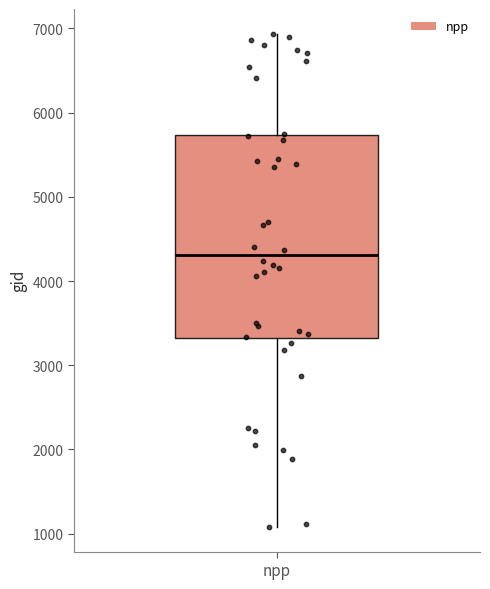

Transcribe this box plot: give where the median line is, the range the box spans, and where the two whiskers end, as read against the y-axis. The values are not printed on the chart, so give them approximately, as read against the axis.

median 4300, box 3300 to 5700, whiskers 1100 to 6900